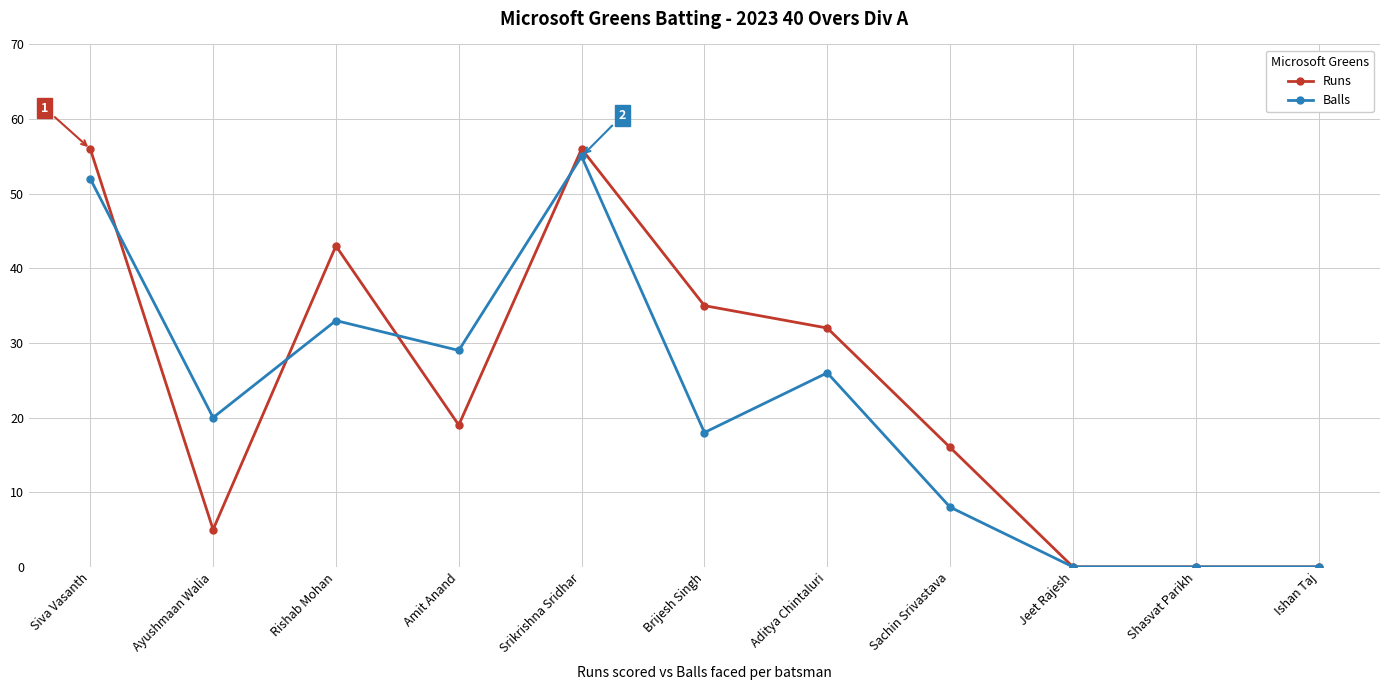

At which category is the sum across all series the highest?

Srikrishna Sridhar